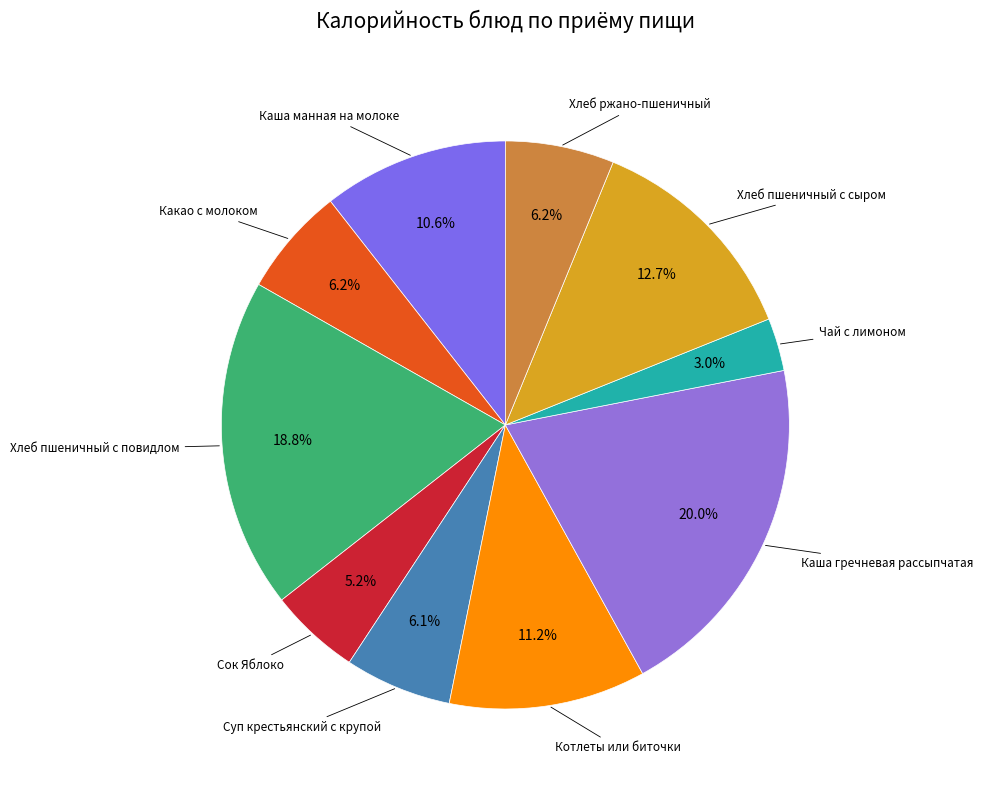

Count the number of slices in the pie.

10